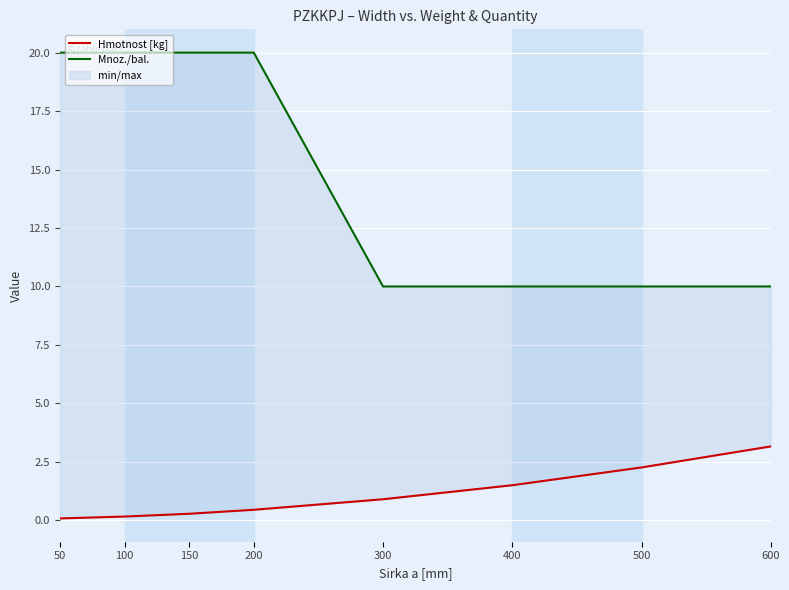

What is the minimum value shown in the chart?

0.1